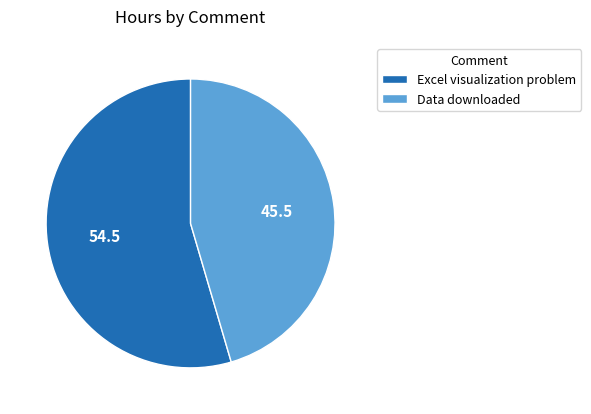

Is the sum of Excel visualization problem and Data downloaded greater than half?

Yes